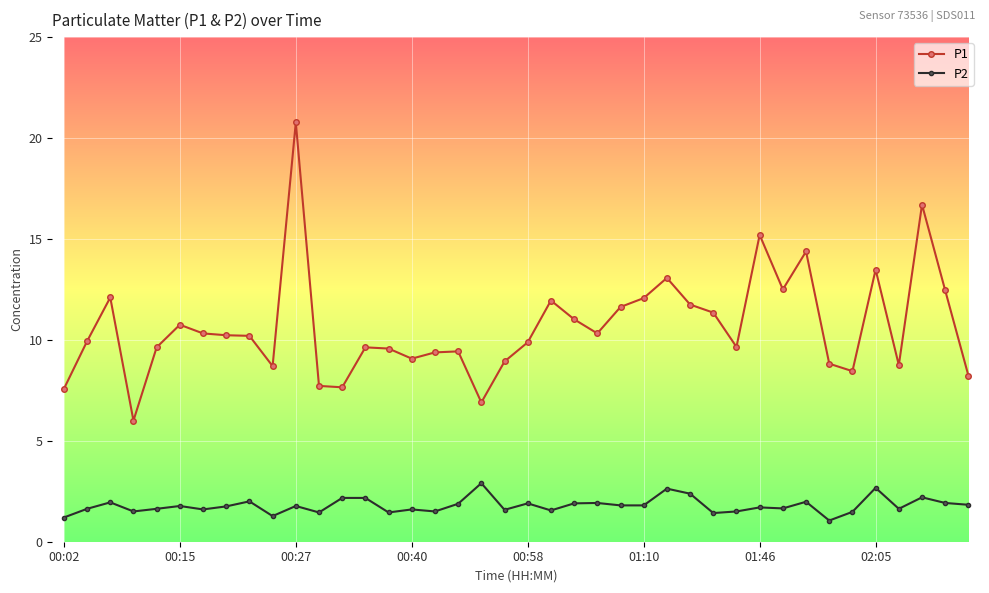

Which series has the largest total across all categories?

P1